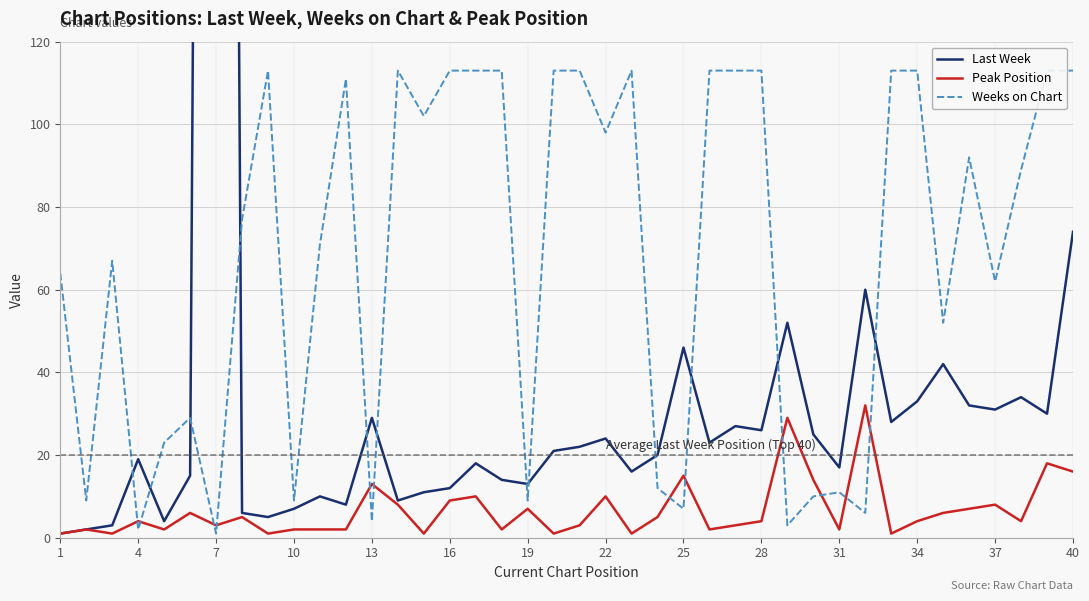

Reading right to left, list all the values displayed in this chart.

Last Week: 74	30	34	31	32	42	33	28	60	17	25	52	26	27	23	46	20	16	24	22	21	13	14	18	12	11	9	29	8	10	7	5	6	999	15	4	19	3	2	1
Peak Position: 16	18	4	8	7	6	4	1	32	2	14	29	4	3	2	15	5	1	10	3	1	7	2	10	9	1	8	13	2	2	2	1	5	3	6	2	4	1	2	1
Weeks on Chart: 113	113	89	62	92	52	113	113	6	11	10	3	113	113	113	7	12	113	98	113	113	9	113	113	113	102	113	4	111	71	9	113	77	1	29	23	2	67	9	64